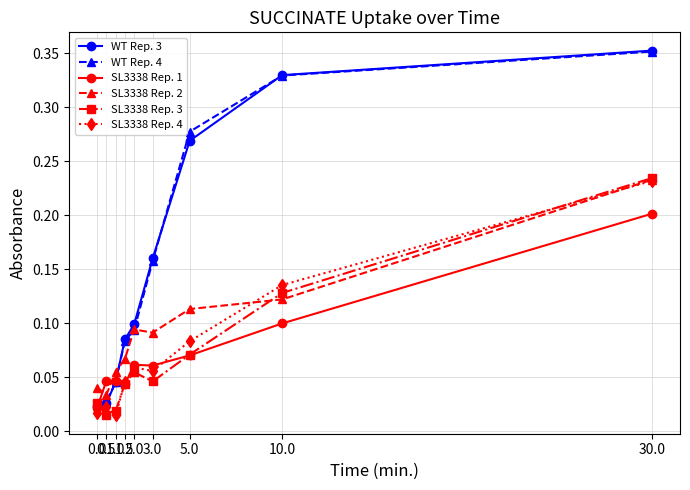

At how many categories does at least one series exceed 0?

9